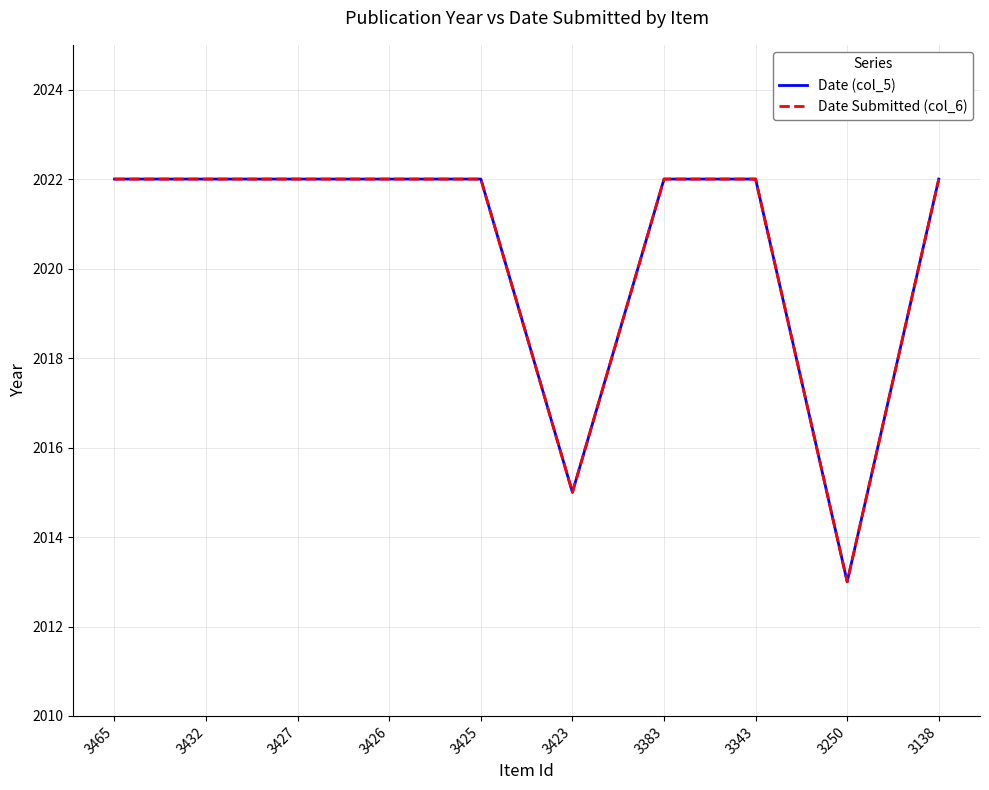

Does the chart display data point markers on the line(s)?

No